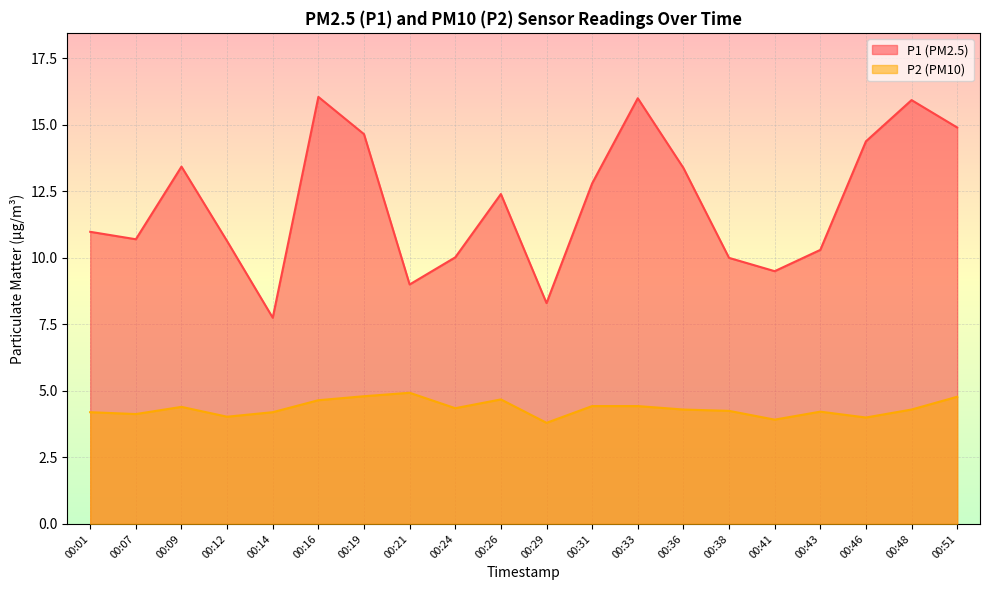

Reading left to right, transcribe all the data shown in this chart.

P1: 00:01=11.0	00:07=10.7	00:09=13.4	00:12=10.6	00:14=7.8	00:16=16.1	00:19=14.7	00:21=9.0	00:24=10.0	00:26=12.4	00:29=8.3	00:31=12.8	00:33=16.0	00:36=13.4	00:38=10.0	00:41=9.5	00:43=10.3	00:46=14.4	00:48=15.9	00:51=14.9
P2: 00:01=4.2	00:07=4.1	00:09=4.4	00:12=4.0	00:14=4.2	00:16=4.7	00:19=4.8	00:21=4.9	00:24=4.3	00:26=4.7	00:29=3.8	00:31=4.4	00:33=4.4	00:36=4.3	00:38=4.2	00:41=3.9	00:43=4.2	00:46=4.0	00:48=4.3	00:51=4.8